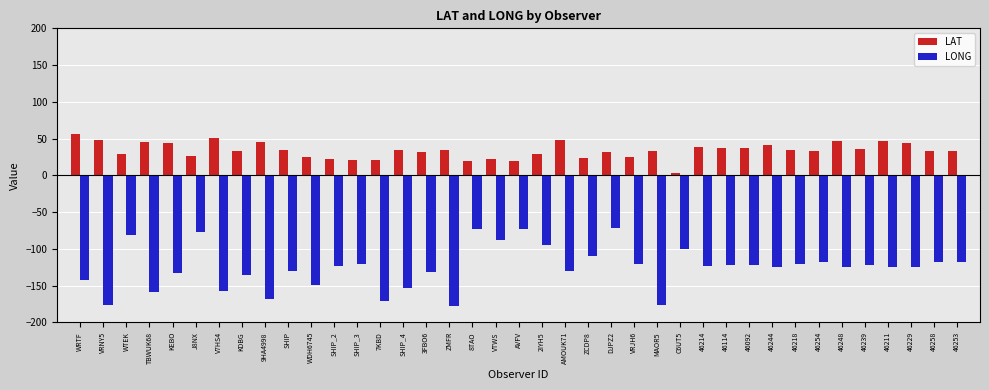

What is the sum of all LAT values?

1316.8